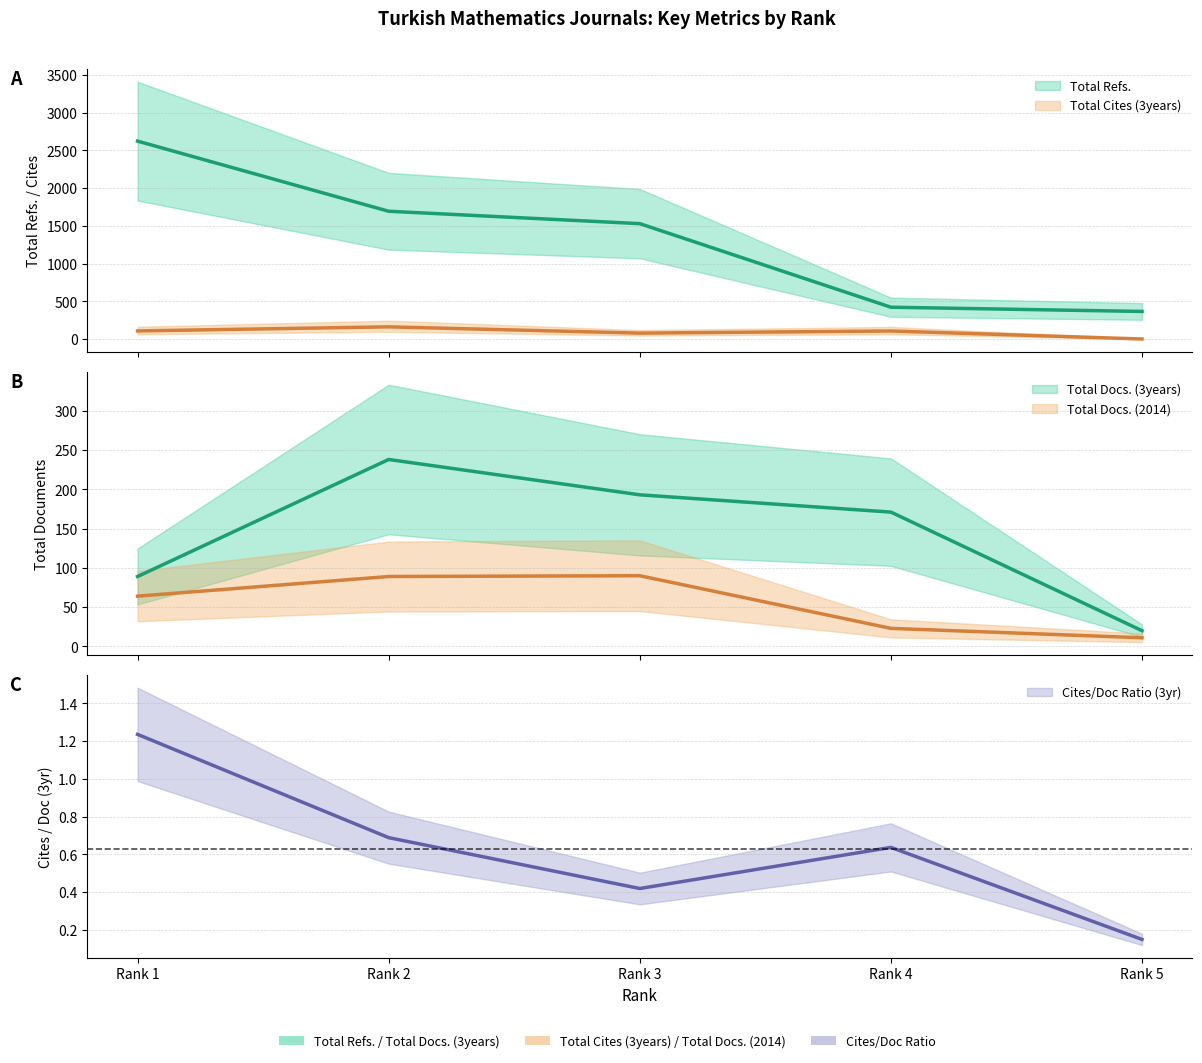

The Total Refs. series shows 1531 at Rank 3. True or false?

True